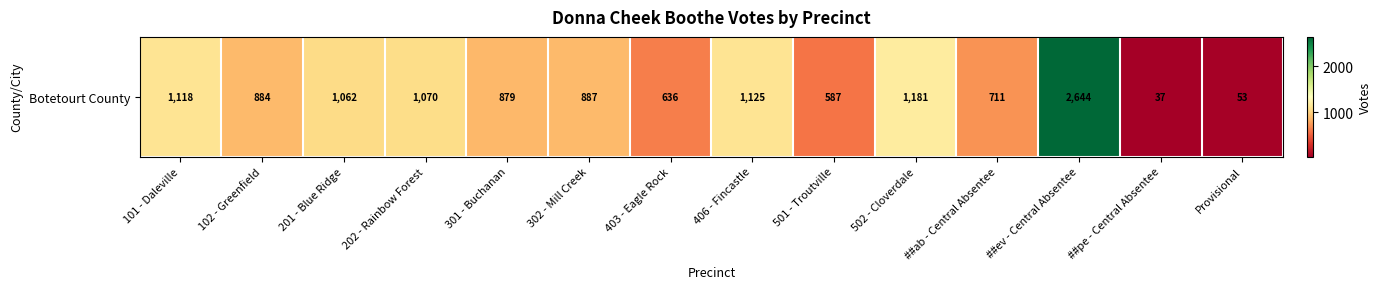

Is it true that the value at ##ev - Central Absentee is 3574?

False